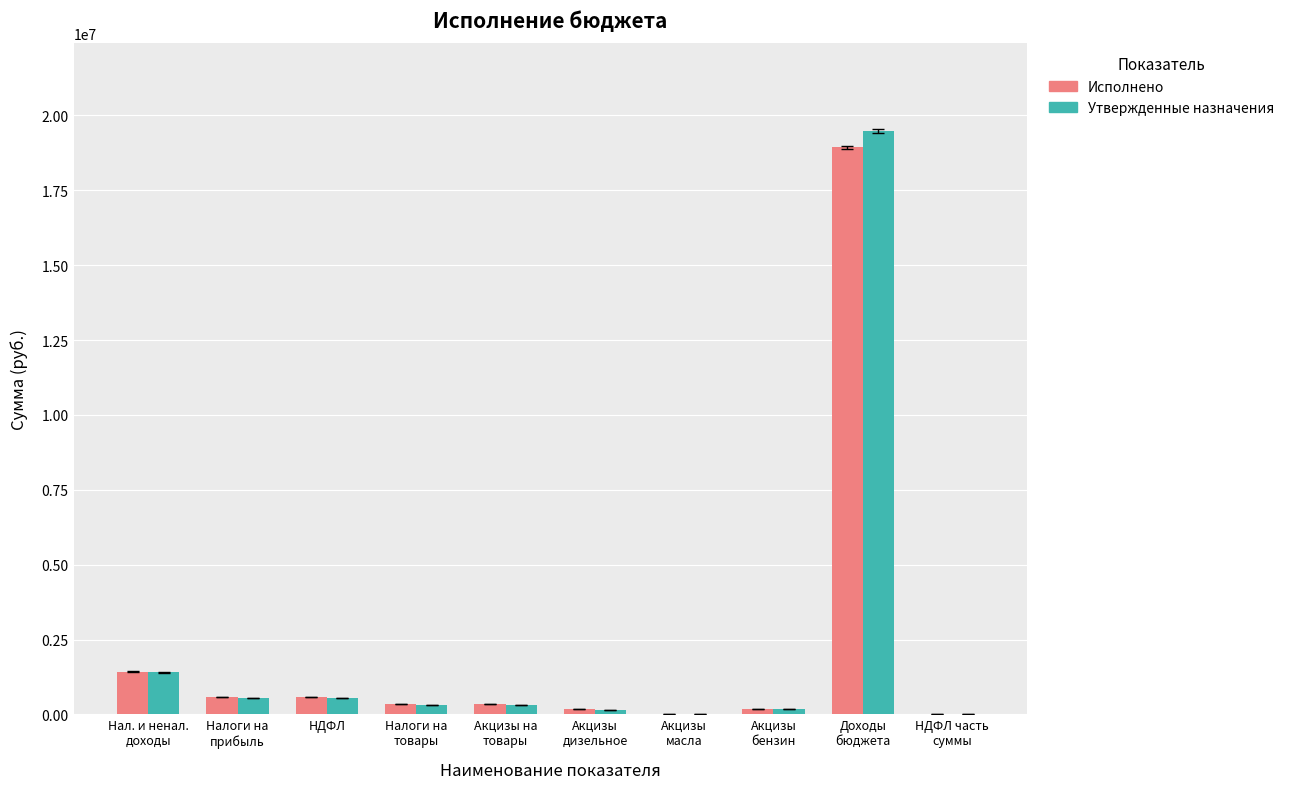

What is the maximum value shown in the chart?

19484918.4